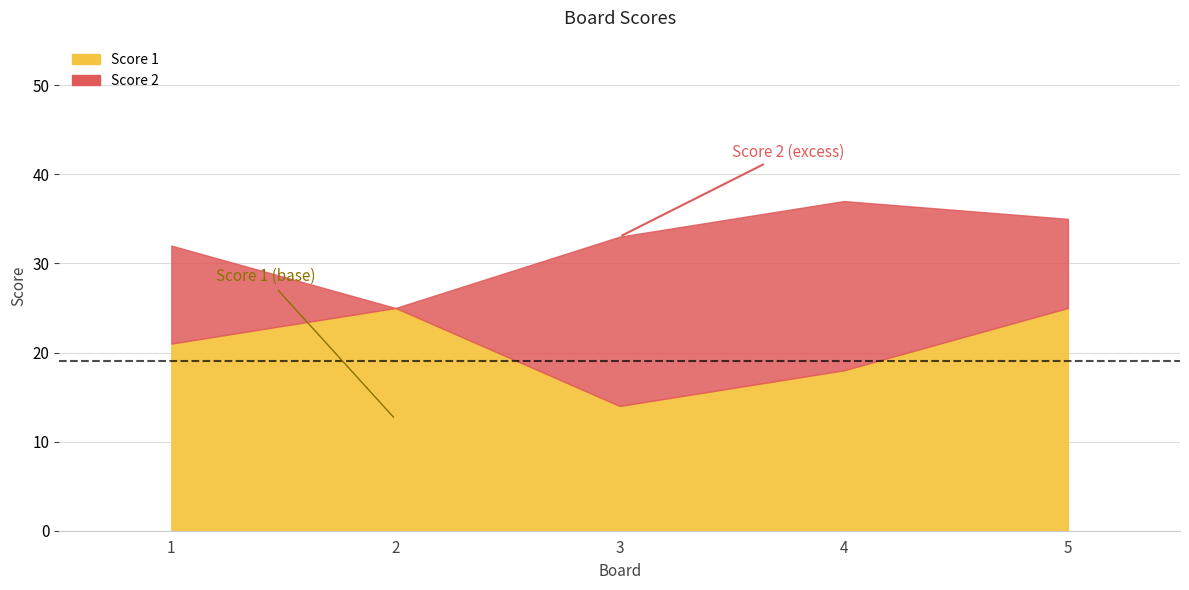

At which label is the value closest to 19?

4